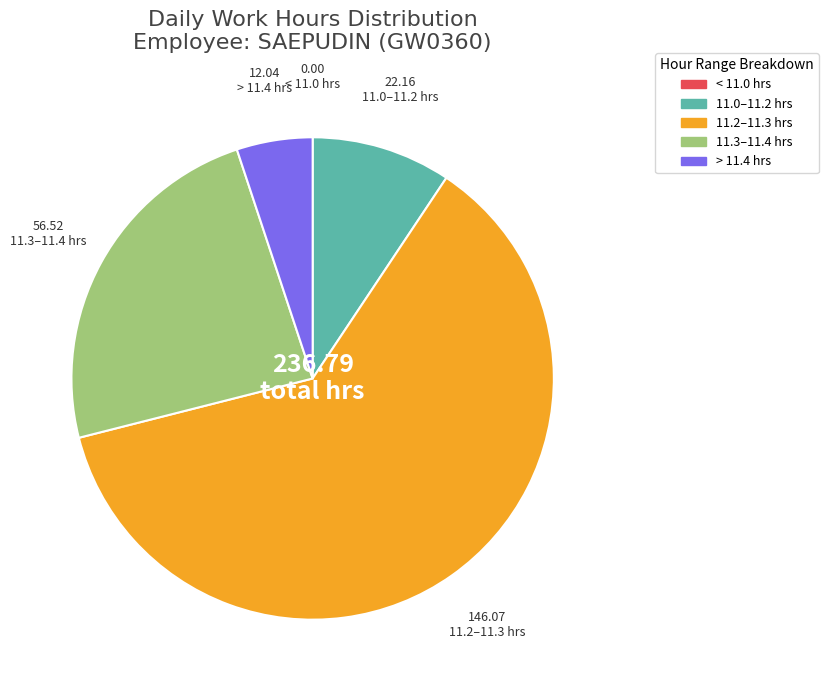

Is there any slice that represents more than half of the pie?

Yes